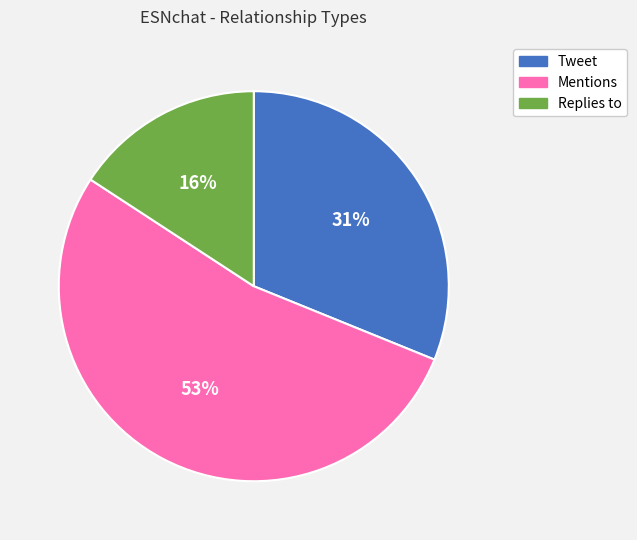

What is the largest slice in the pie chart?

Mentions